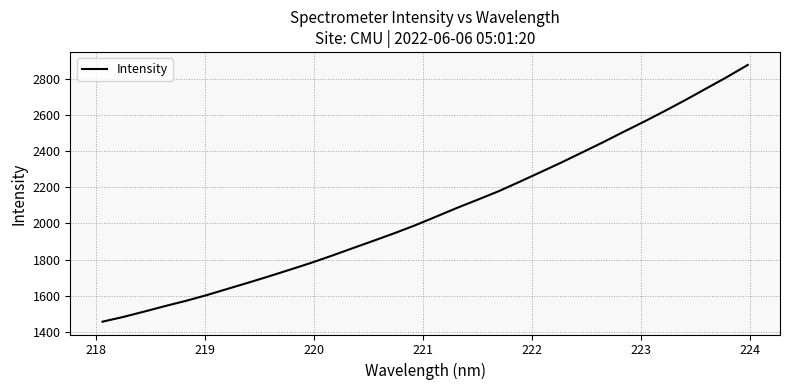

What is the difference between the second highest and second lowest values?

1328.9